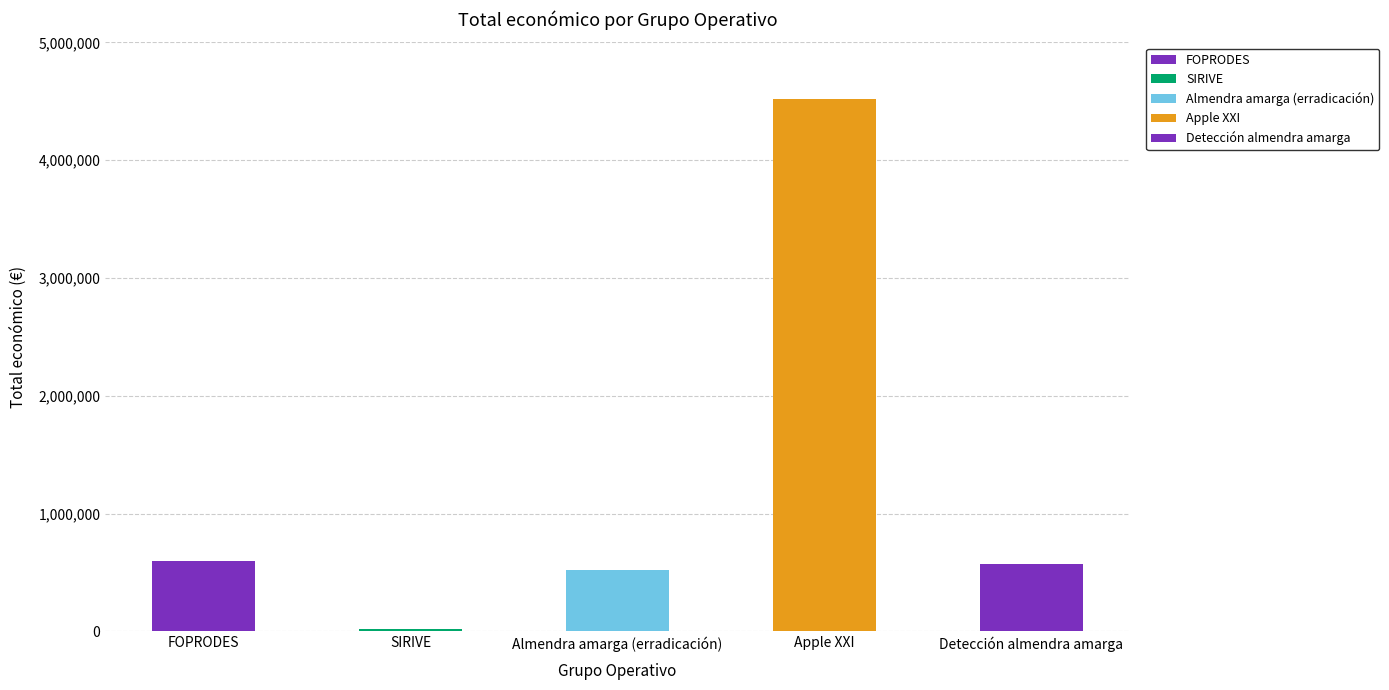

What is the difference between the values at Apple XXI and Detección almendra amarga?

3946649